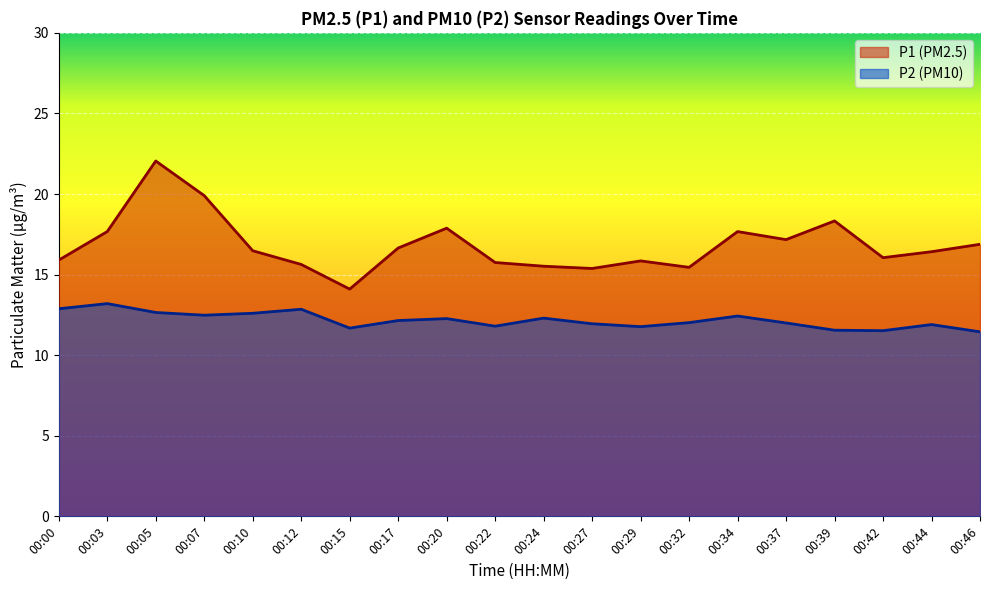

True or false: P2 and P1 intersect in this chart.

False